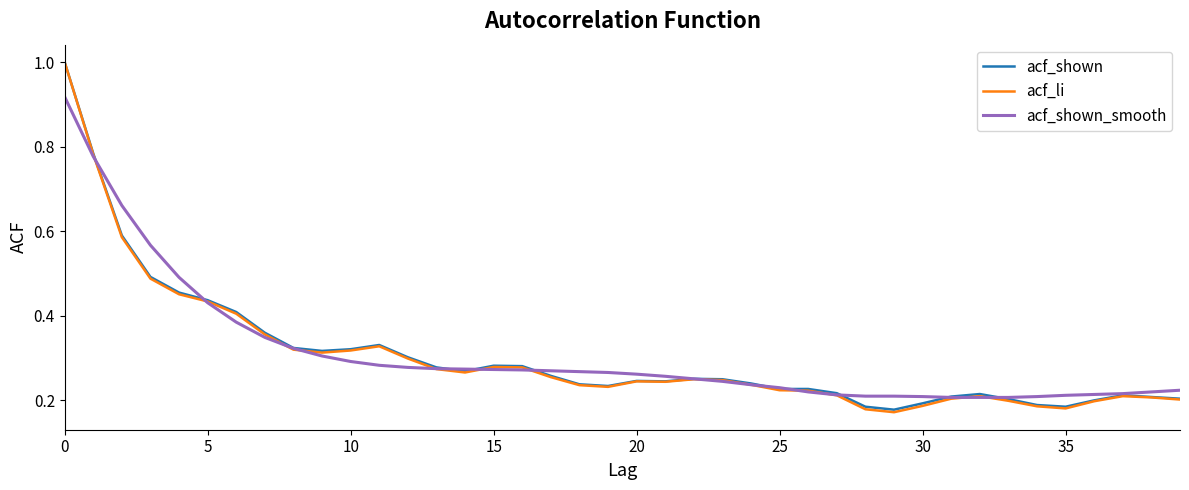

Which series has the widest spread of values?

acf_li